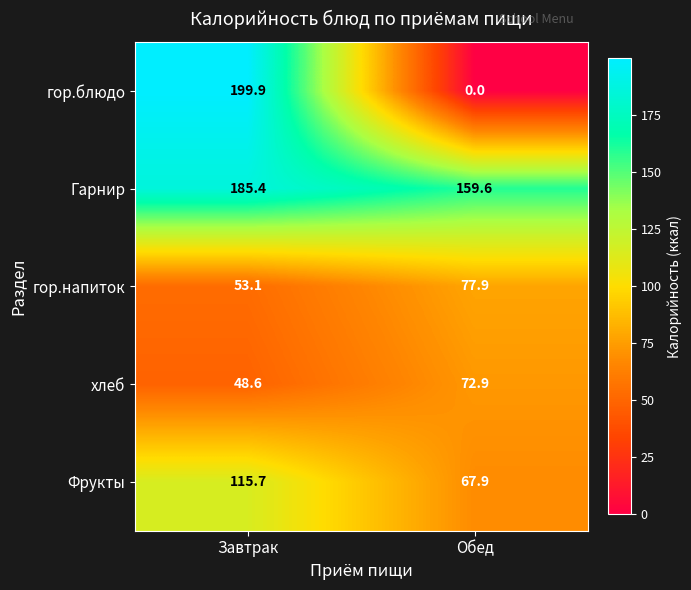

What is the sum of all гор.блюдо values?

199.9